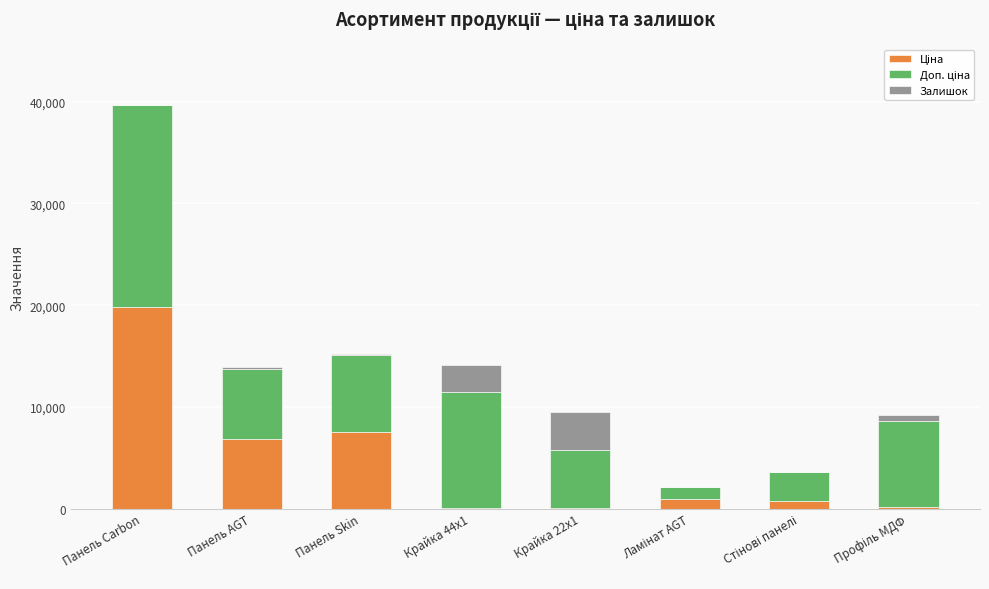

At which category is the sum across all series the highest?

Панель Carbon